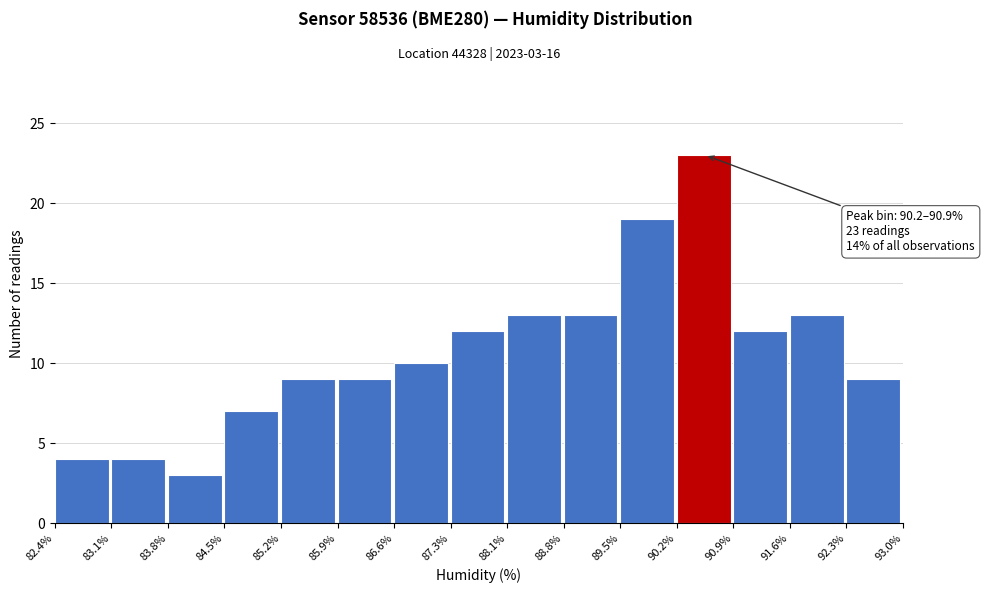

Over which range of the x-axis is the bar tallest?

90.2% to 90.9%